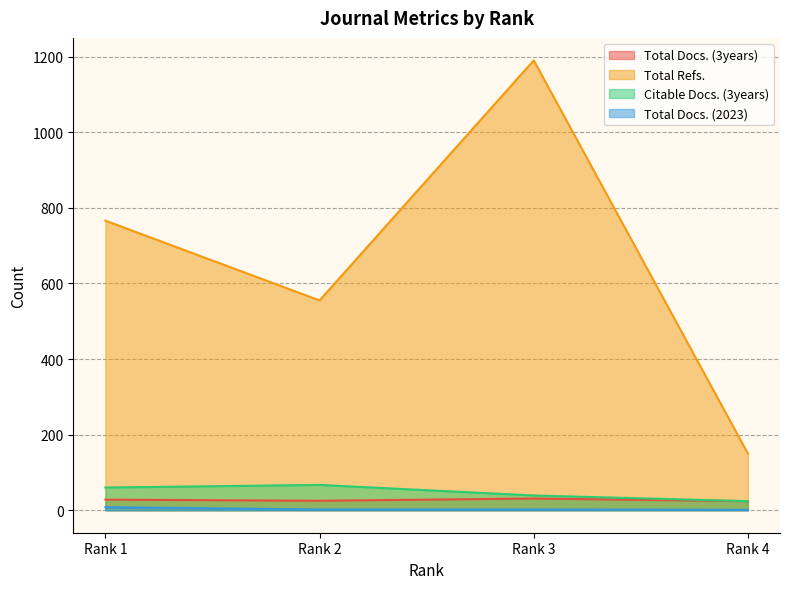

True or false: Total Docs. (2023) has more than 2 interior local peaks.

False